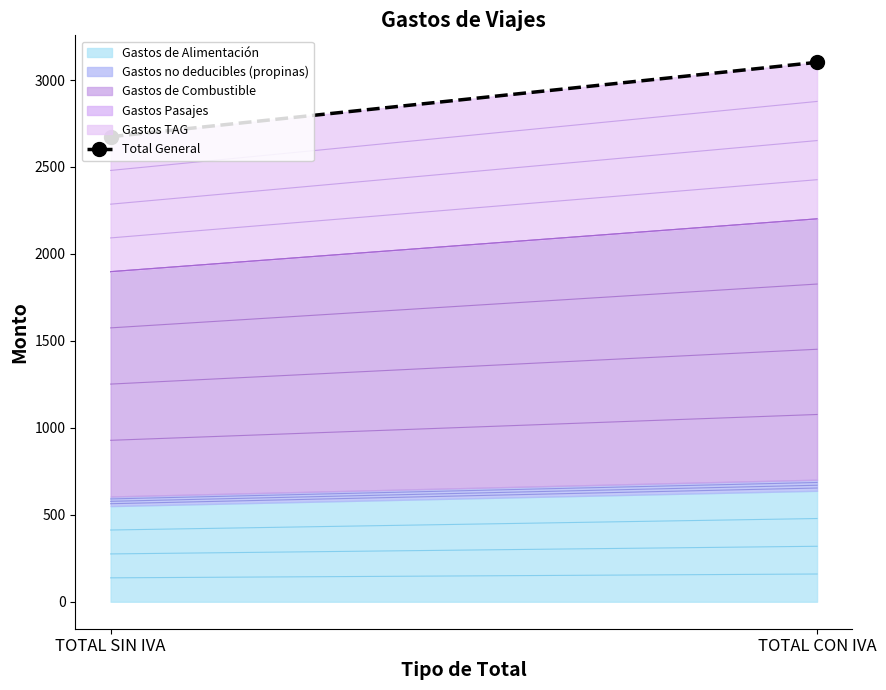

The value at TOTAL CON IVA is 954.5. True or false?

False